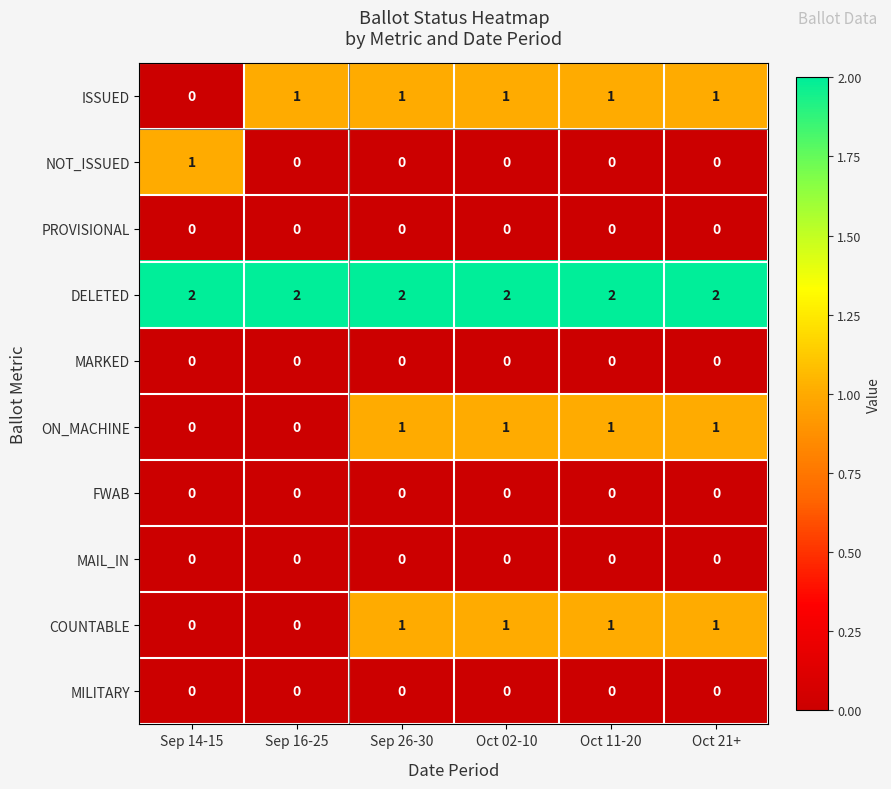

The value of ISSUED at Oct 11-20 is 2. True or false?

False